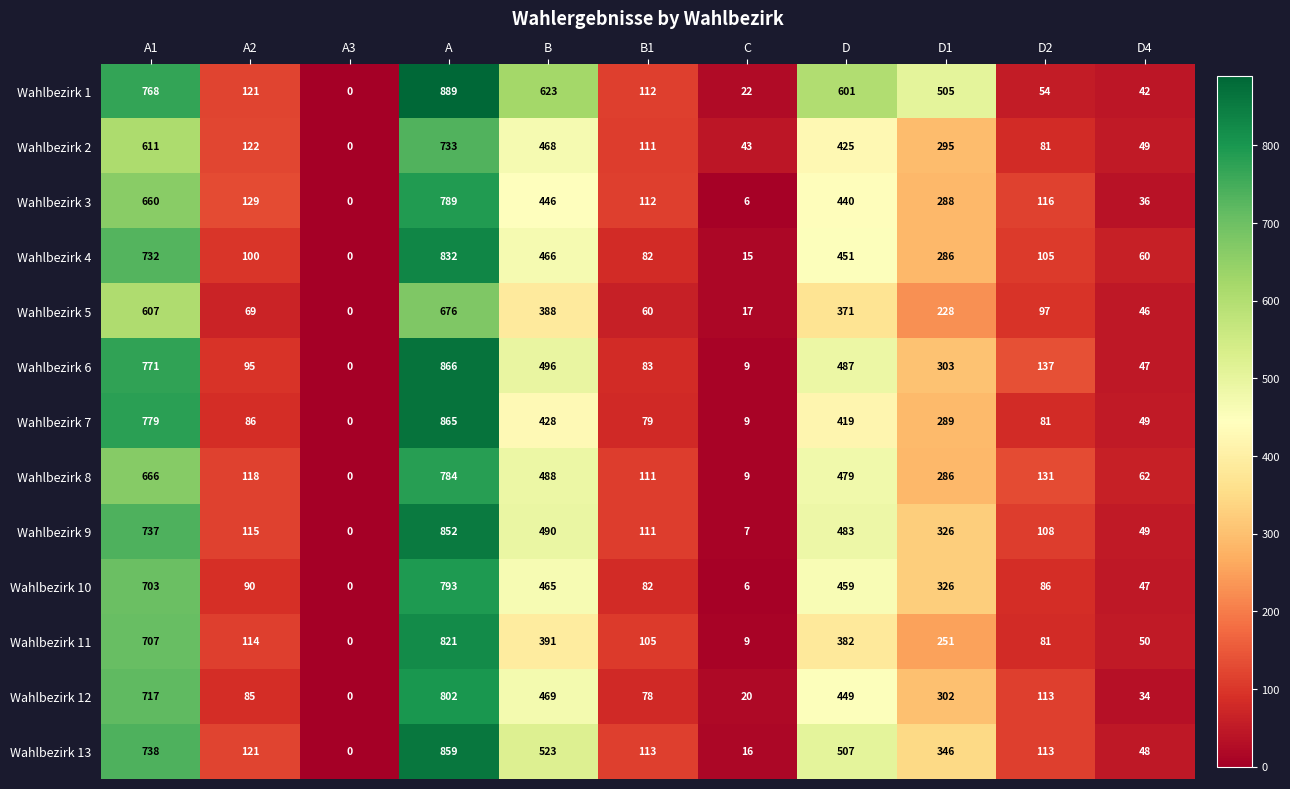

Between A2 and D1, which series saw the biggest shift?

Wahlbezirk 1